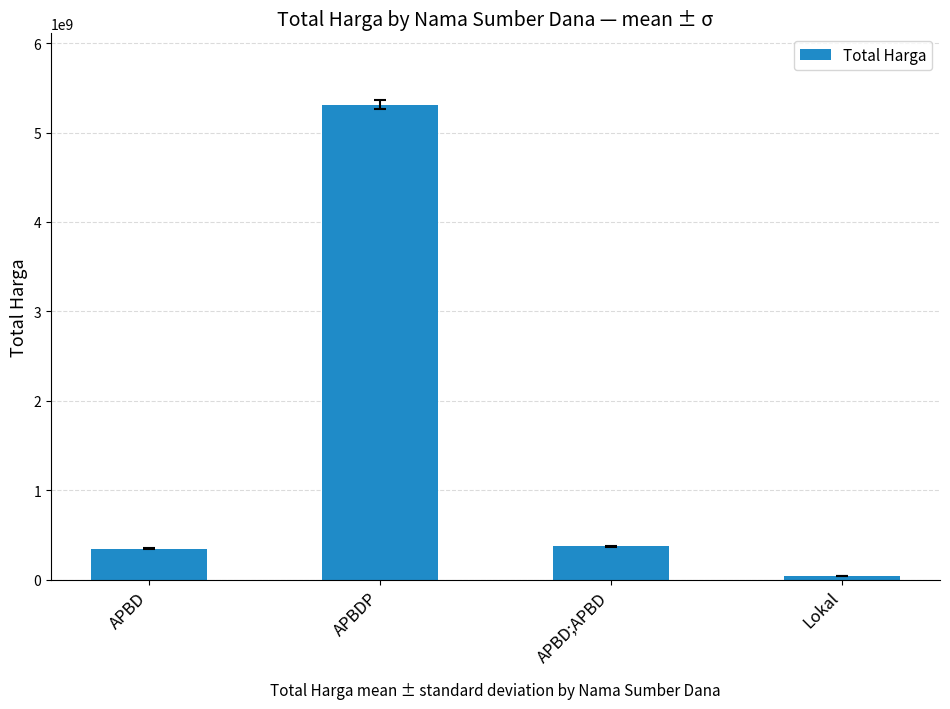

The value at APBD is 346956545. True or false?

True